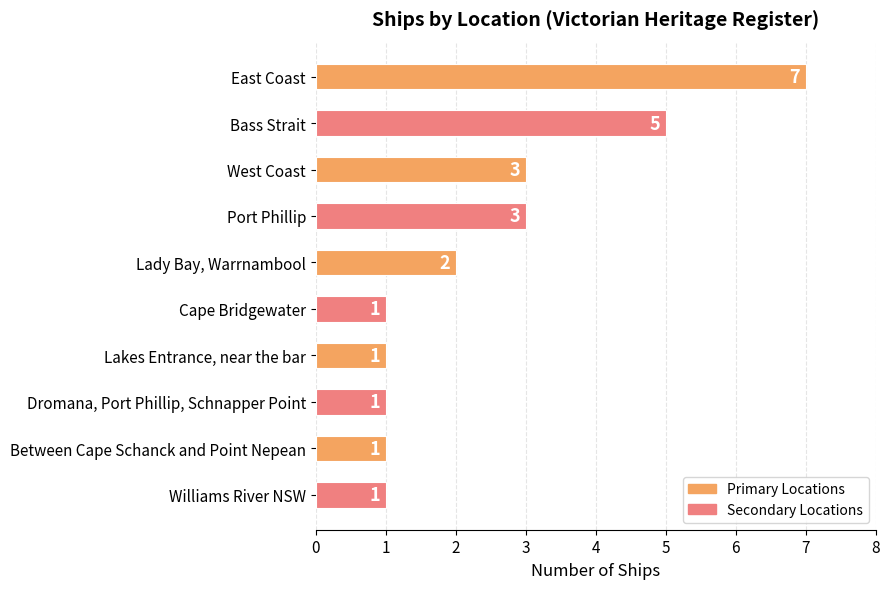

Count the values in the range 1 to 3.

8